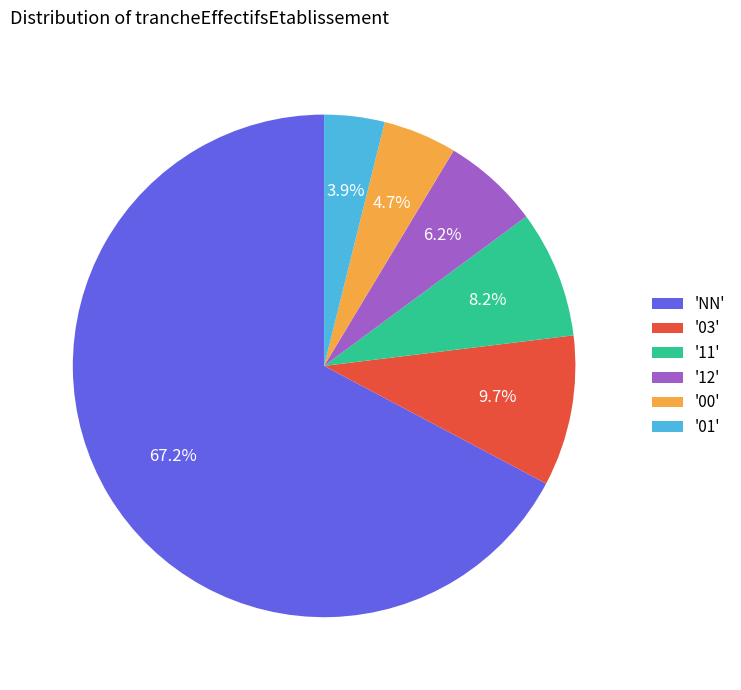

What is the smallest slice in the pie chart?

'01'